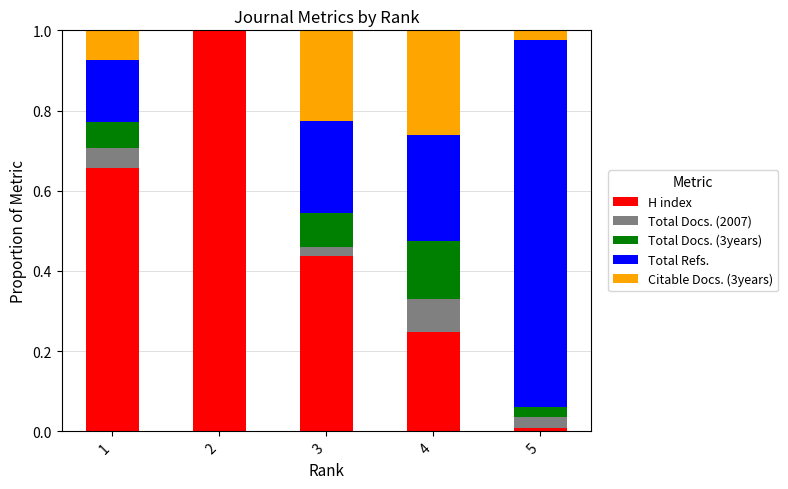

The H index series shows 0.7 at 3. True or false?

False